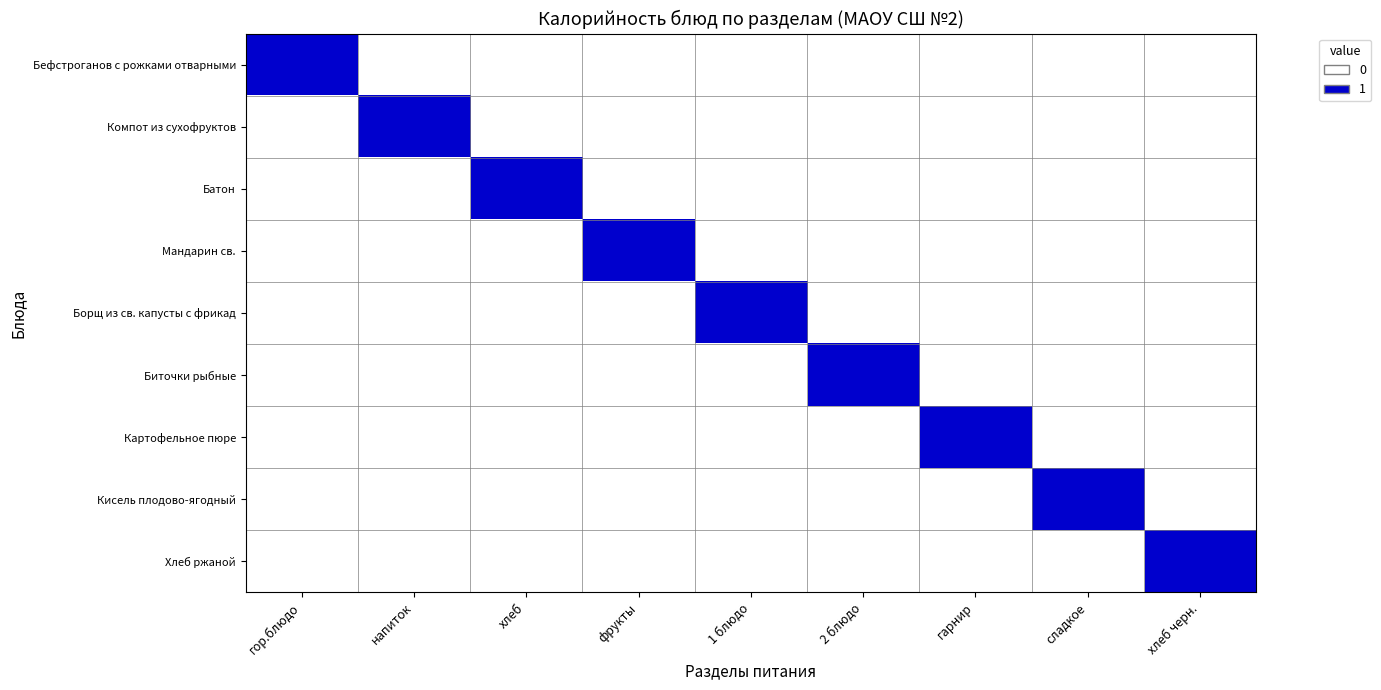

At хлеб черн., list the series in order from largest to smallest.

Хлеб ржаной, Бефстроганов с рожками отварными, Компот из сухофруктов, Батон, Мандарин св., Борщ из св. капусты с фрикад, Биточки рыбные, Картофельное пюре, Кисель плодово-ягодный